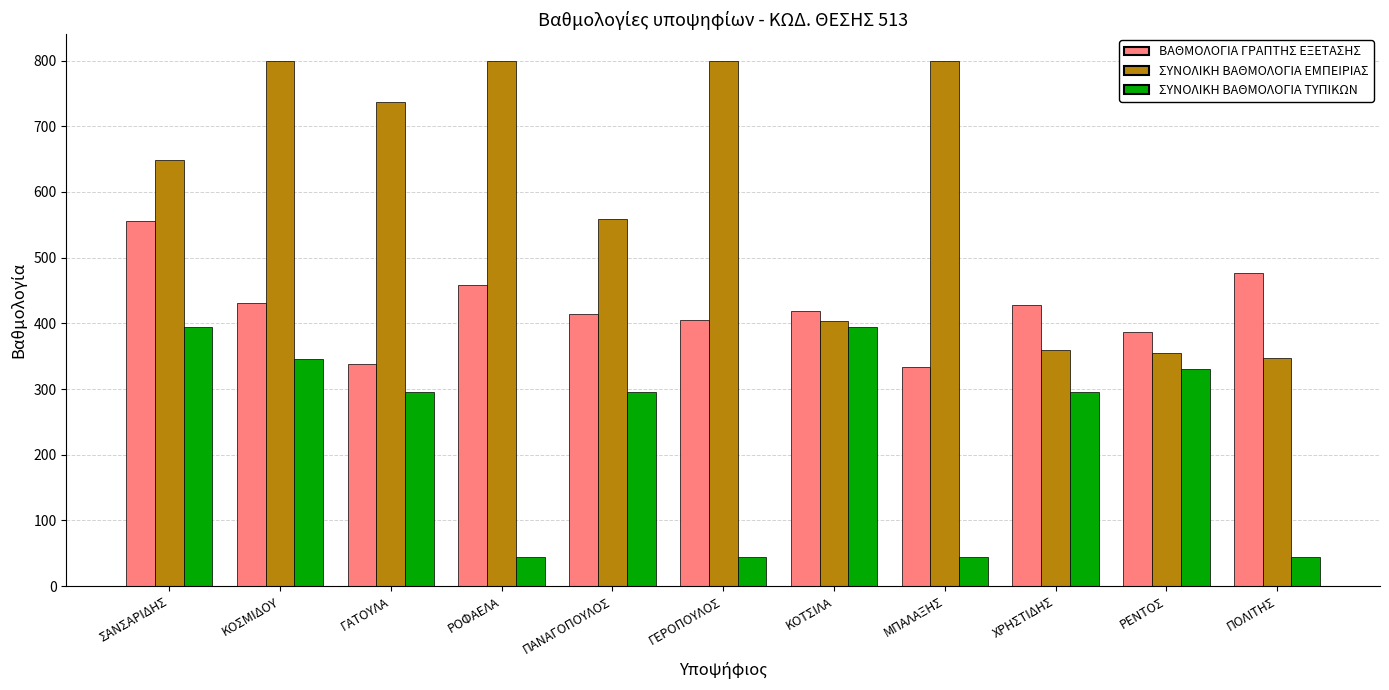

At which category is the sum across all series the highest?

ΣΑΝΣΑΡΙΔΗΣ